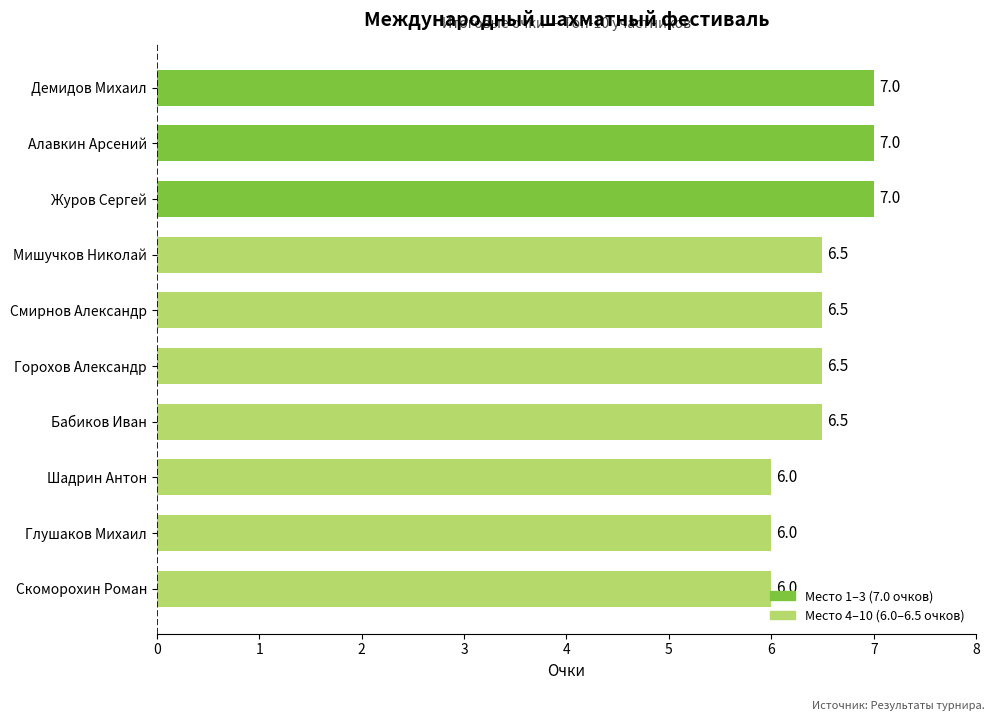

What is the minimum value shown in the chart?

6.0